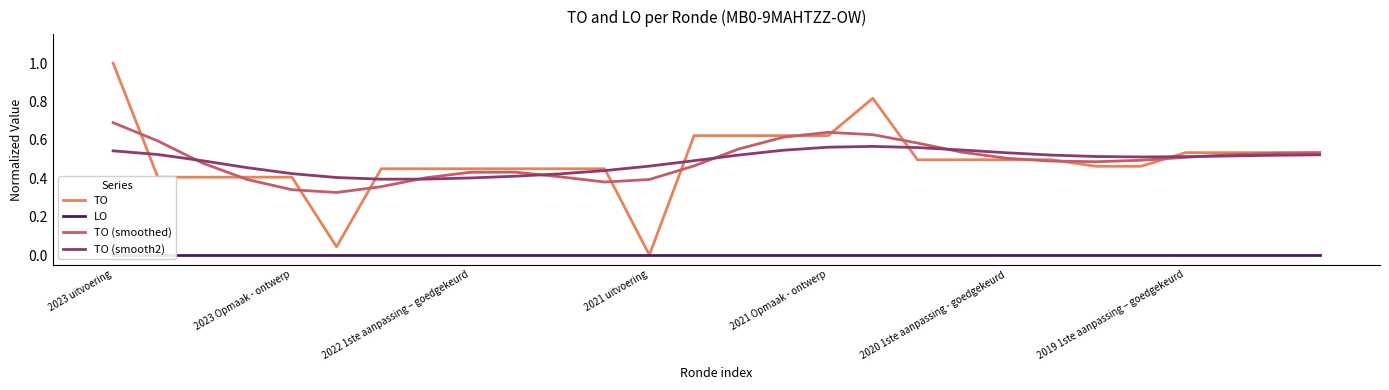

True or false: TO (smoothed) has more than 0 interior local peaks.

True